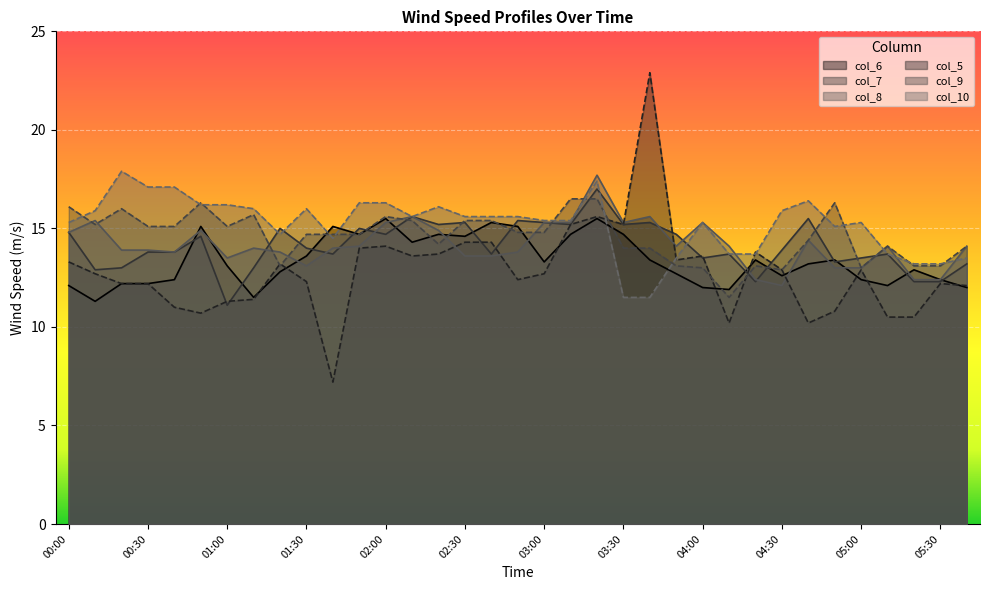

True or false: col_10 has more than 1 interior local peaks.

True